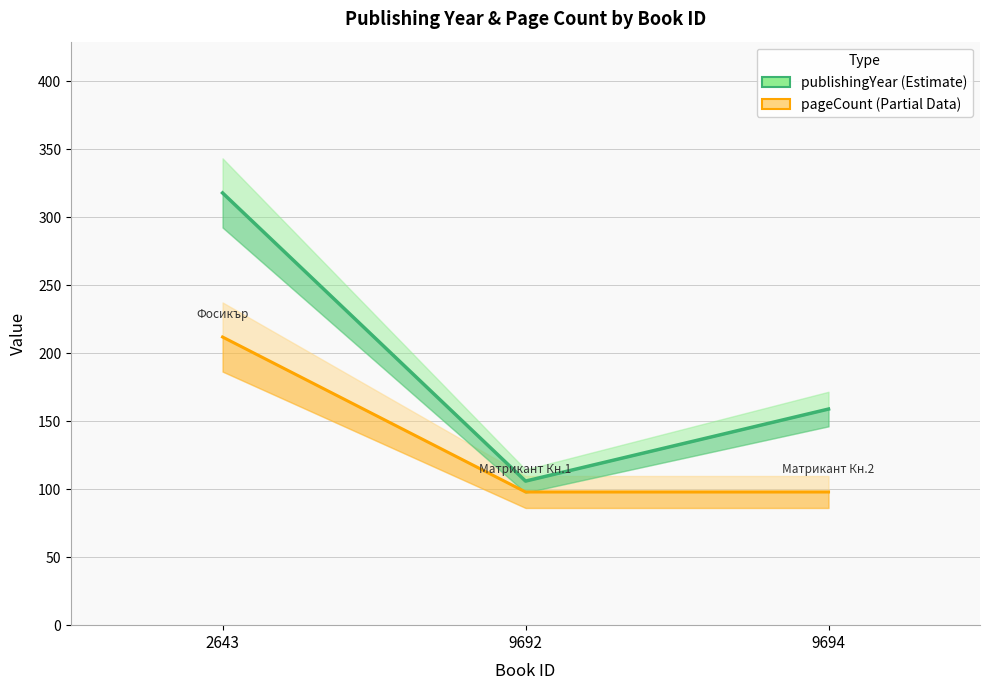

Where is pageCount nearest to the value 155?

2643